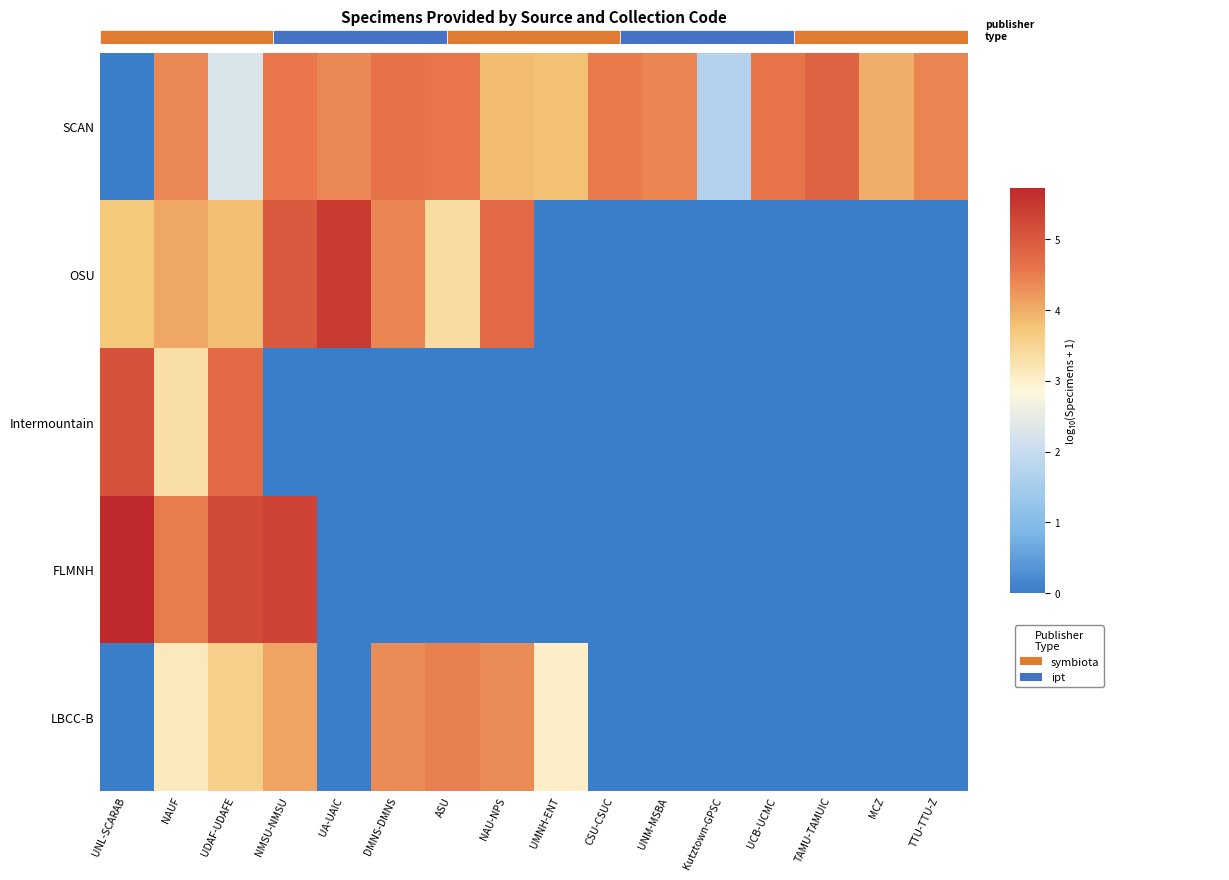

What is the total value across all series at TAMU-TAMUIC?

4.8